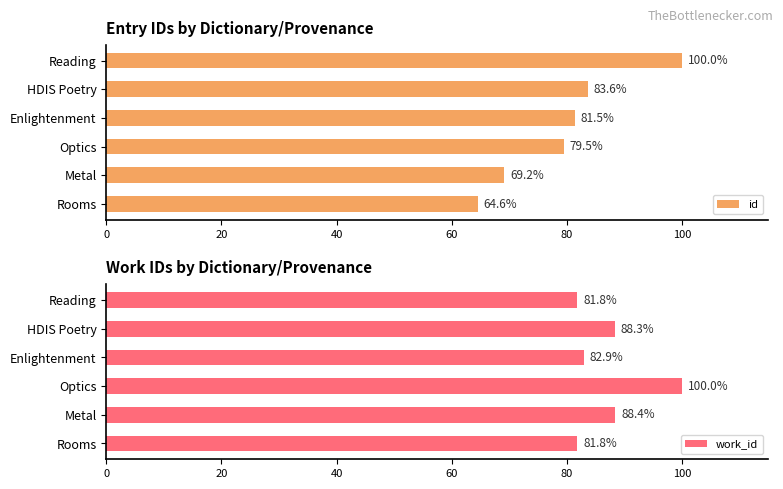

Where is work_id nearest to the value 90?

Metal